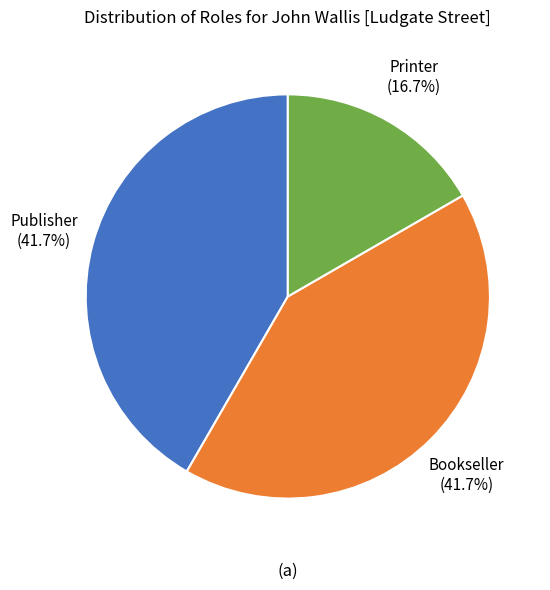

Is there a majority slice in this chart?

No